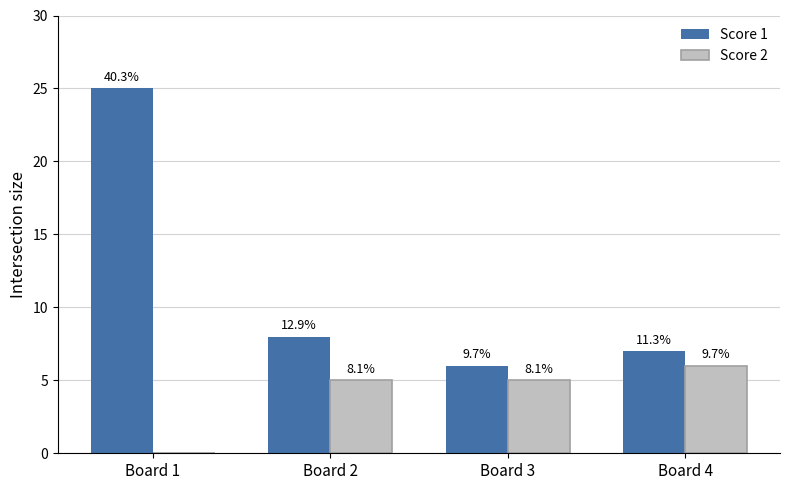

Are the bars grouped side by side (vs. stacked)?

Yes